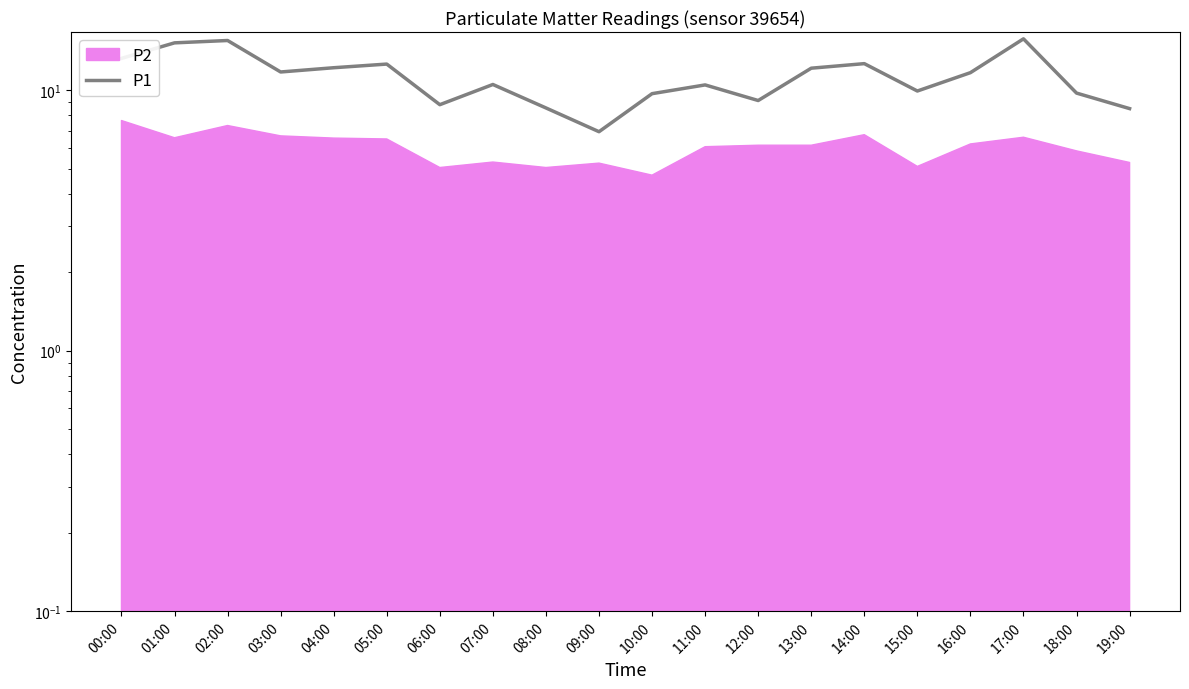

What is the change in value from 09:00 to 14:00?

+5.7